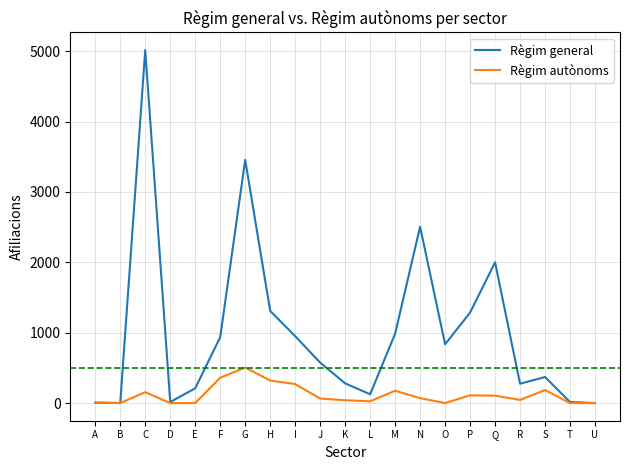

The value of Règim general at Q is 1237. True or false?

False